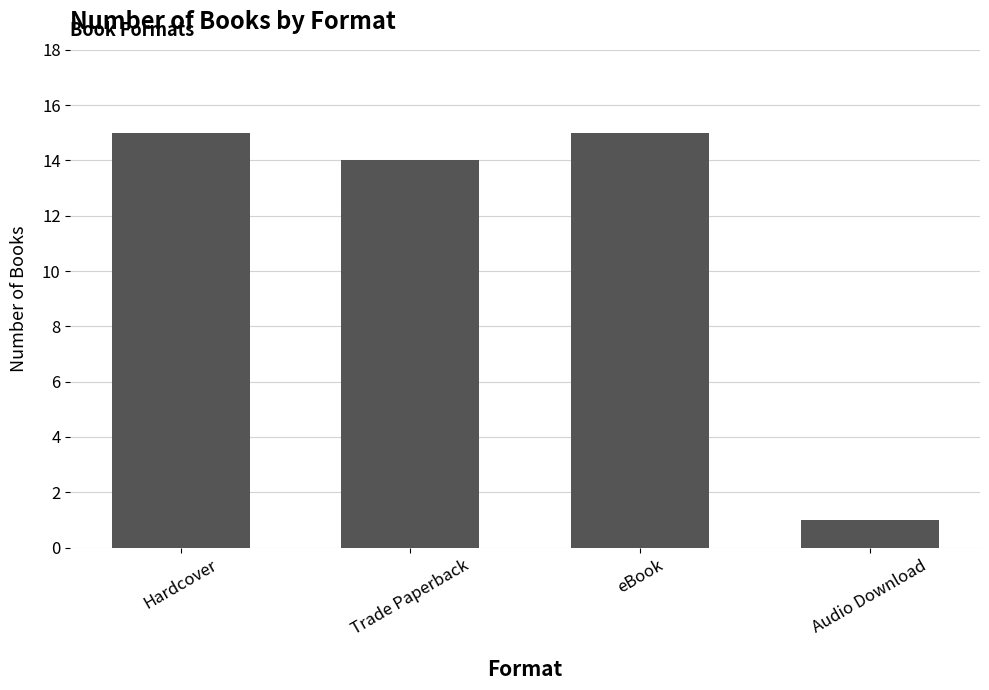

Reading left to right, what are all the values shown in this chart?

15	14	15	1